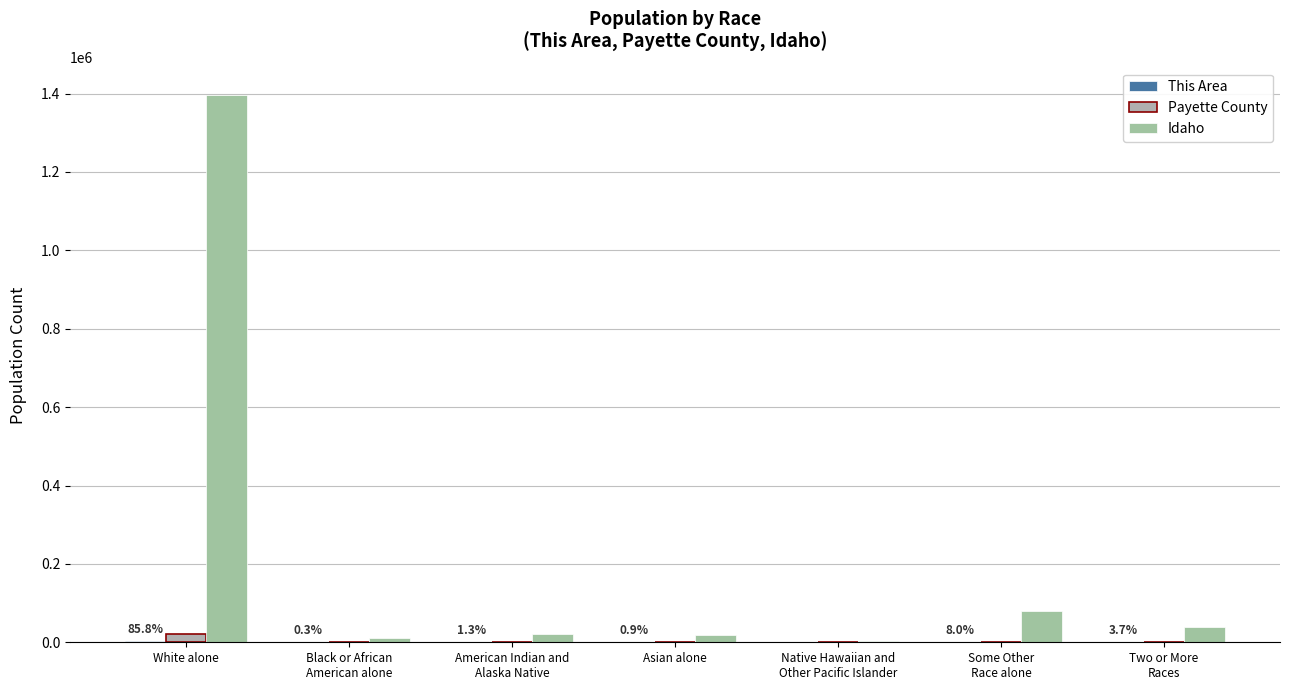

How many categories are shown in the chart?

7